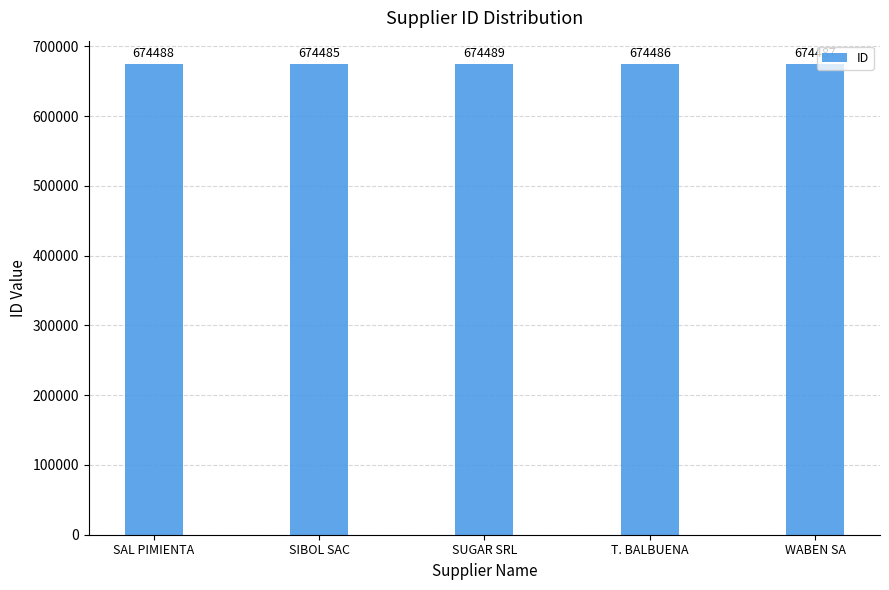

Reading left to right, what are all the values shown in this chart?

SAL PIMIENTA=674488	SIBOL SAC=674485	SUGAR SRL=674489	T. BALBUENA=674486	WABEN SA=674487